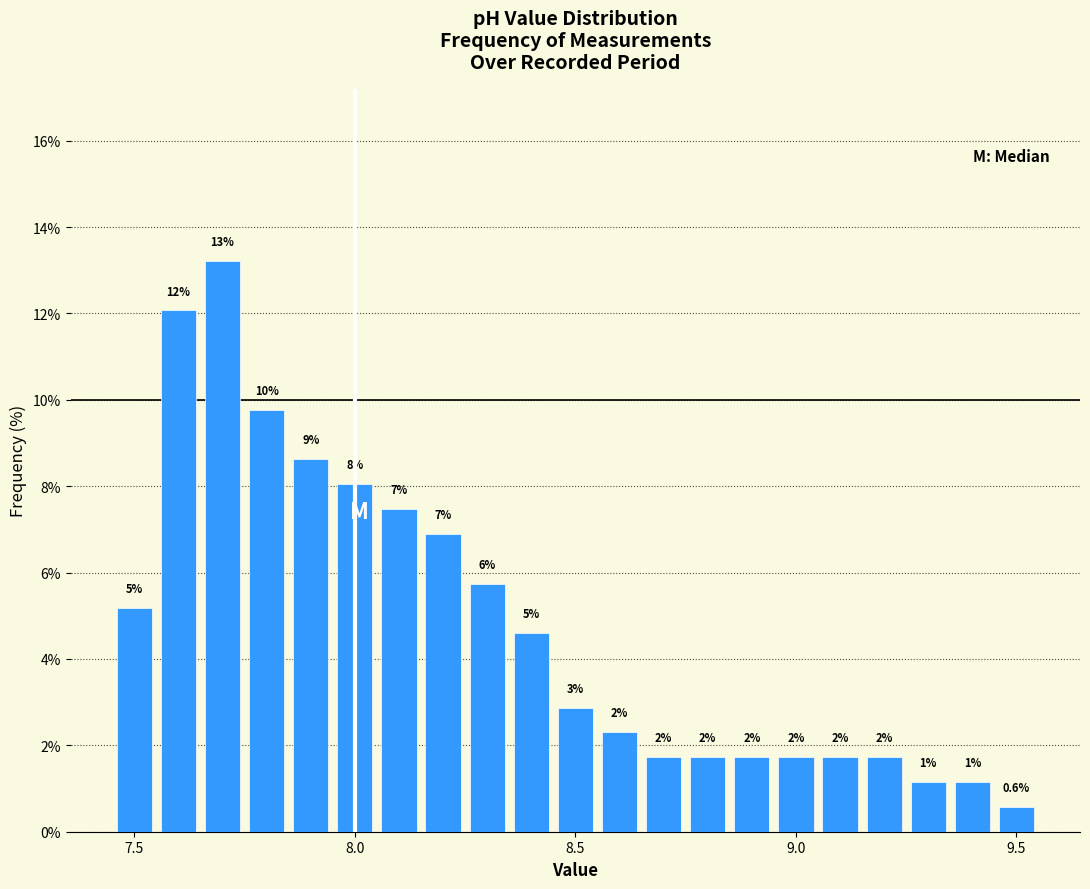

Around what value on the x-axis is the tallest bar? Give the approximate position of its centre, as read against the axis.

7.70